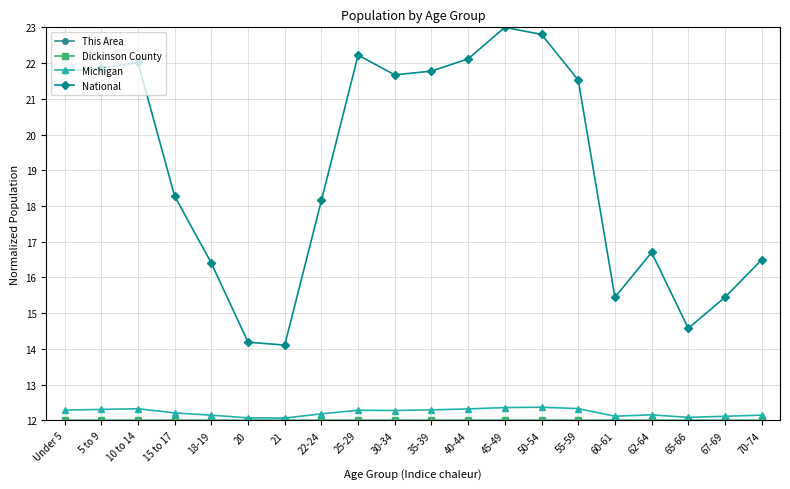

What is the difference between the maximum and second lowest values in the Michigan series?

0.3